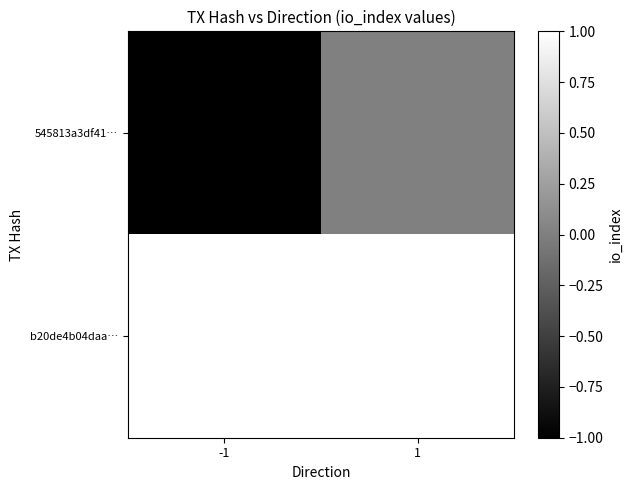

Reading left to right, what are all the values shown in this chart?

545813a3df41…: -1=-1	1=0
b20de4b04daa…: -1=1	1=1